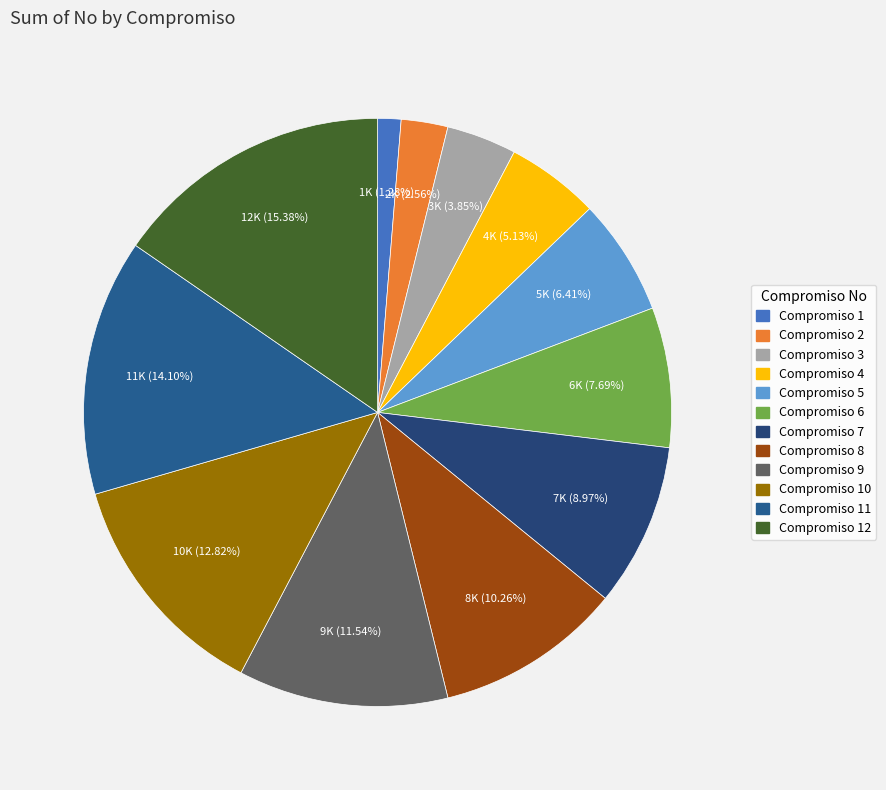

How many slices are in this pie chart?

12